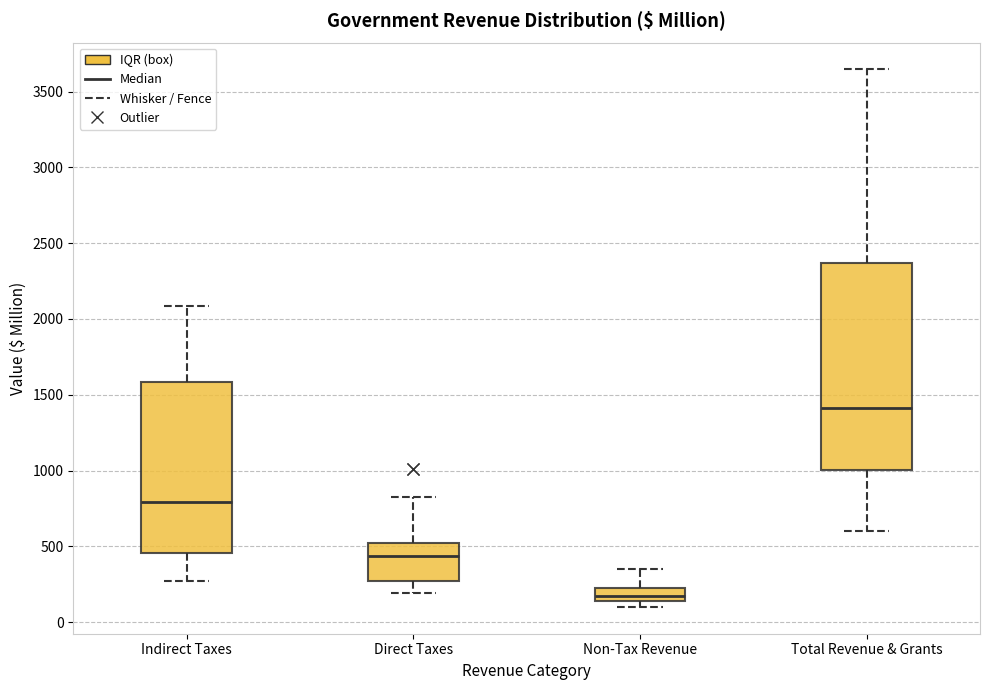

Reading left to right, read every box against the y-axis: the position of its median line, the range the box covers, and the ends of its whiskers. The values are not printed on the chart, so give them approximately, as read against the axis.

Indirect Taxes: median 800, box 450 to 1600, whiskers 300 to 2100
Direct Taxes: median 450, box 250 to 500, whiskers 200 to 850
Non-Tax Revenue: median 150 (inside the box), box 150 to 250, whiskers 100 to 350
Total Revenue & Grants: median 1400, box 1000 to 2350, whiskers 600 to 3650